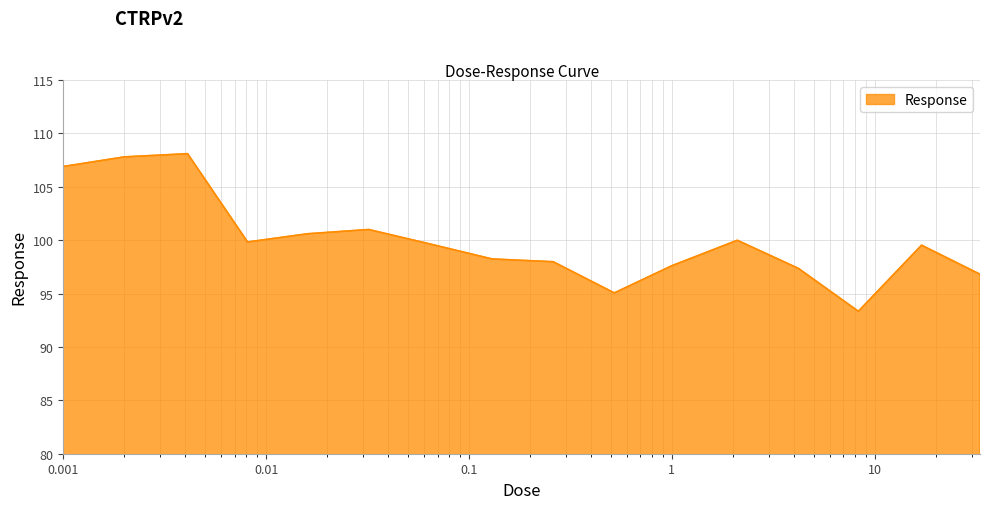

What is the smallest value displayed?

93.3